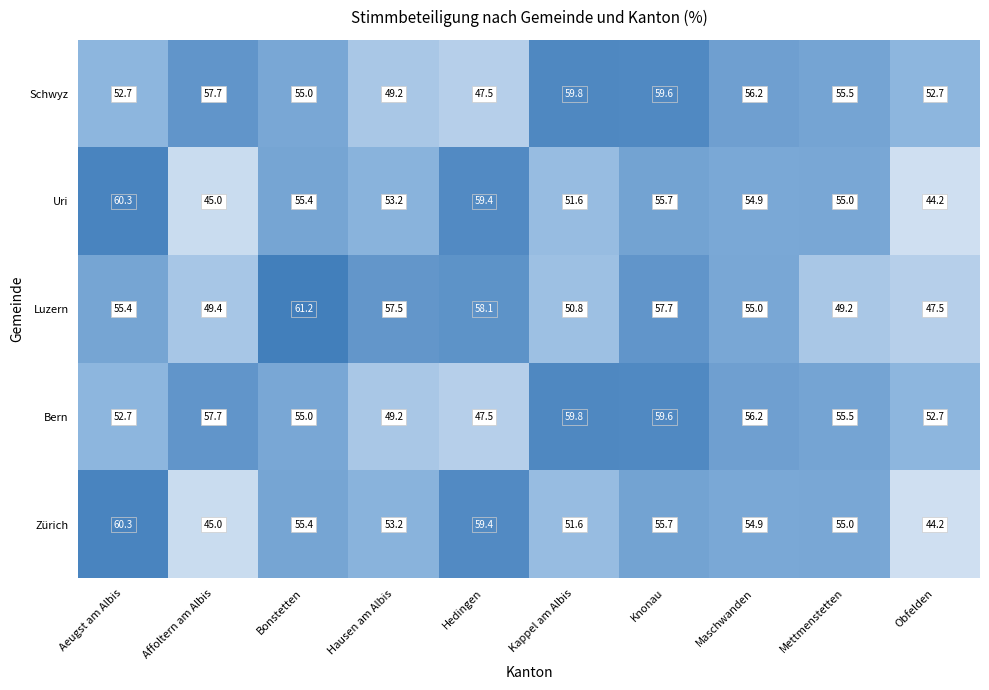

Which series changed the most between Affoltern am Albis and Bonstetten?

Luzern